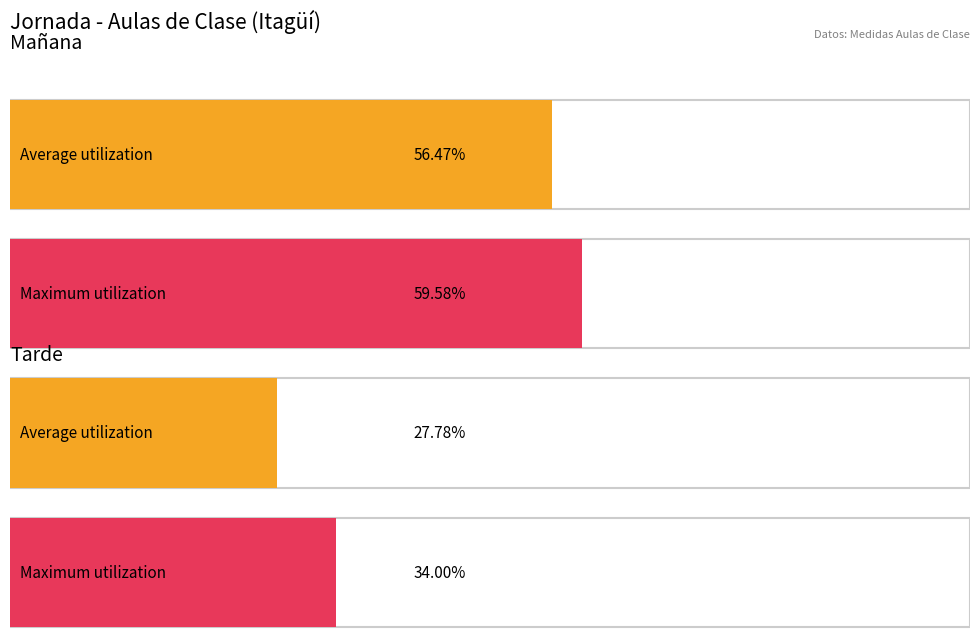

How many bars are there in each group?

2